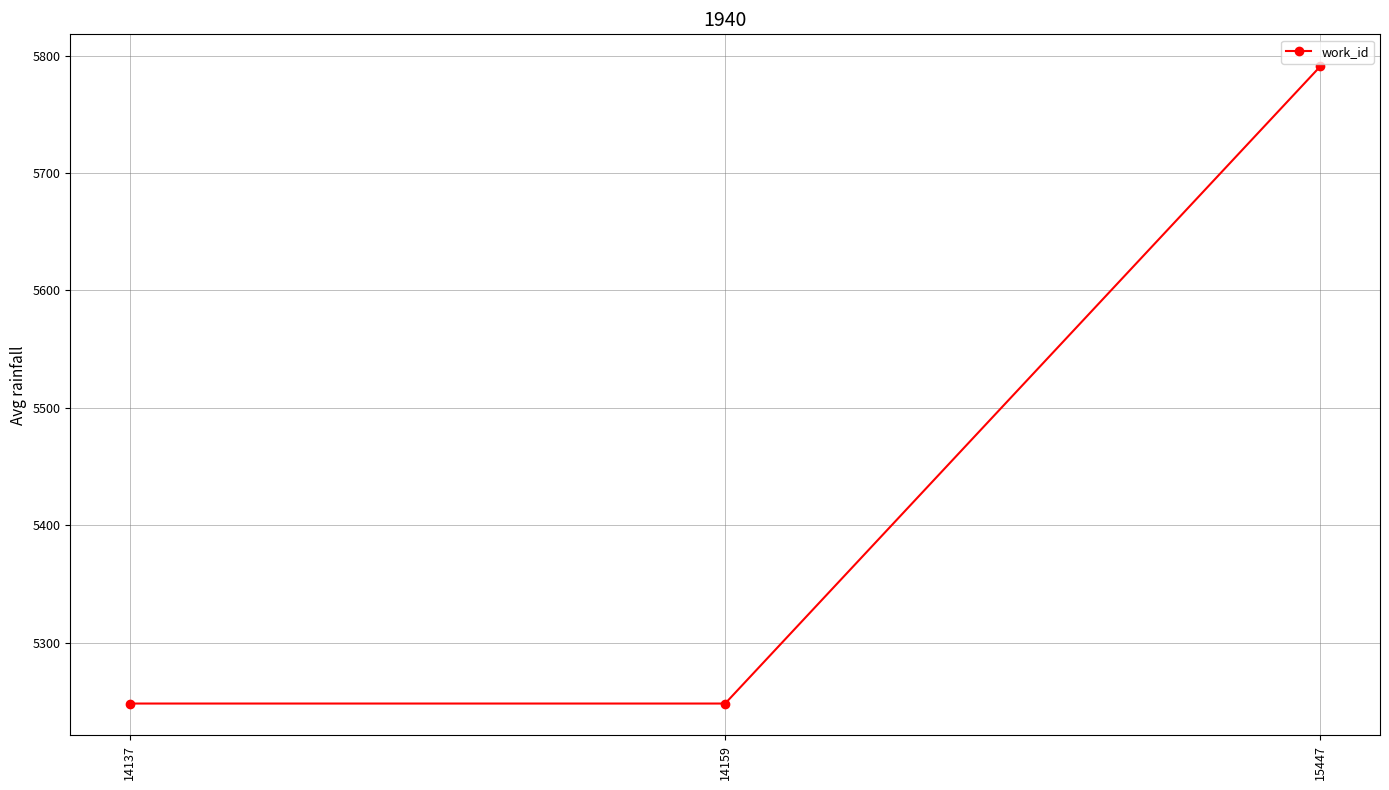

What is the smallest value displayed?

5248